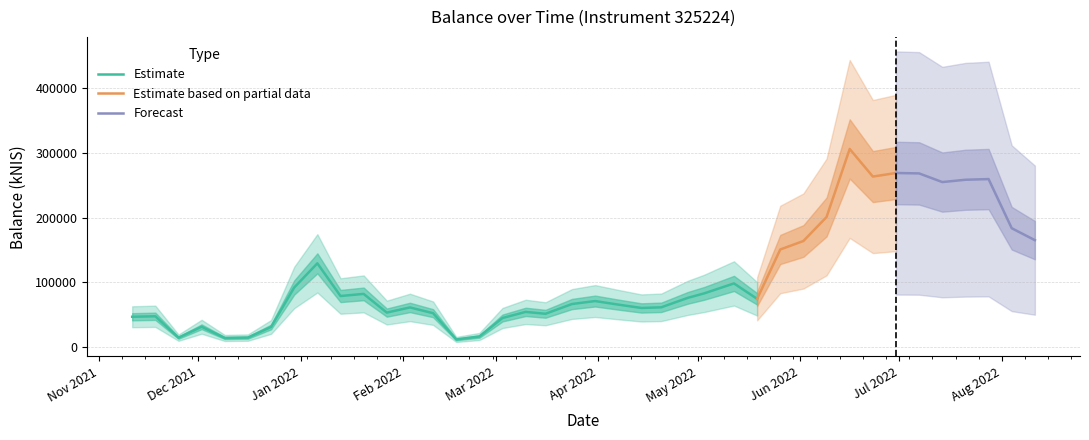

Which category has the highest value across all series?

2022-06-16